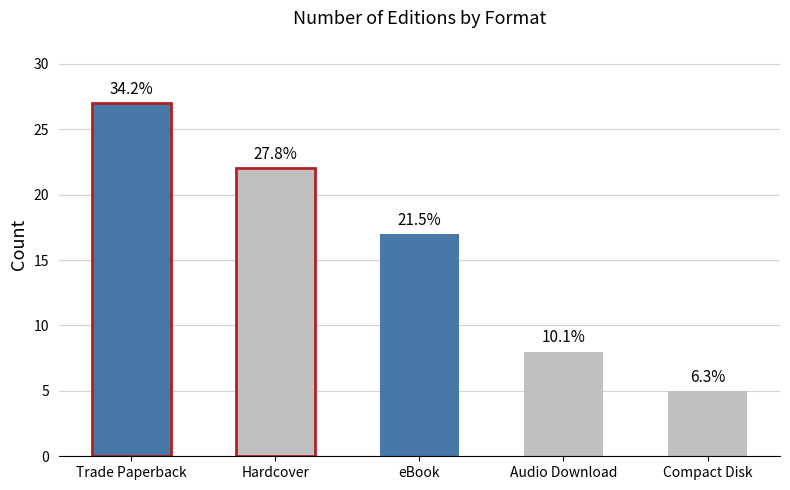

Between eBook and Compact Disk, which is larger?

eBook